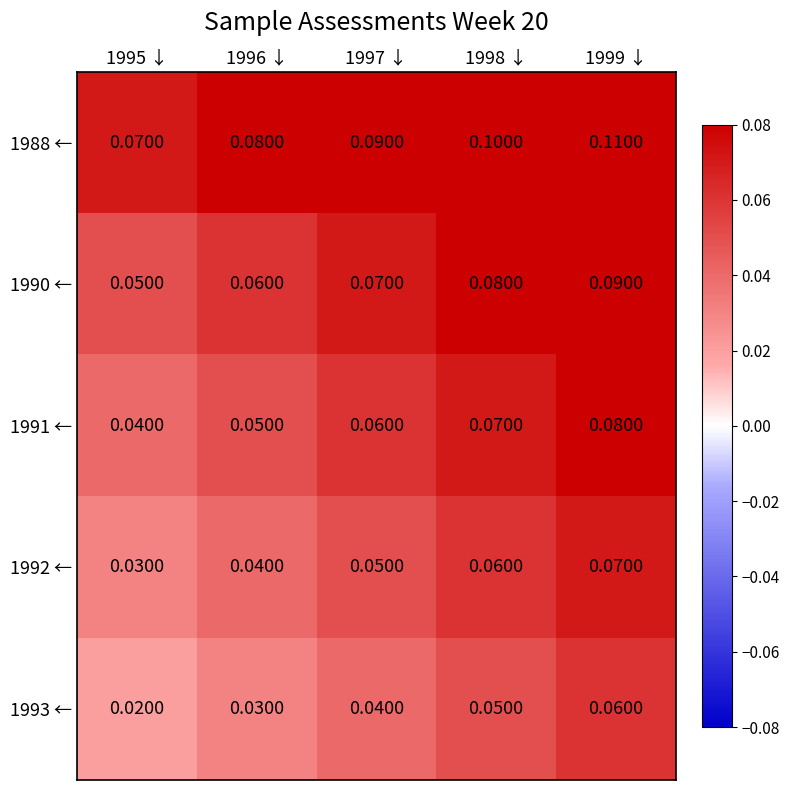

Is the value of 1990 ← at 1995 ↓ greater than the value of 1992 ← at 1998 ↓?

No